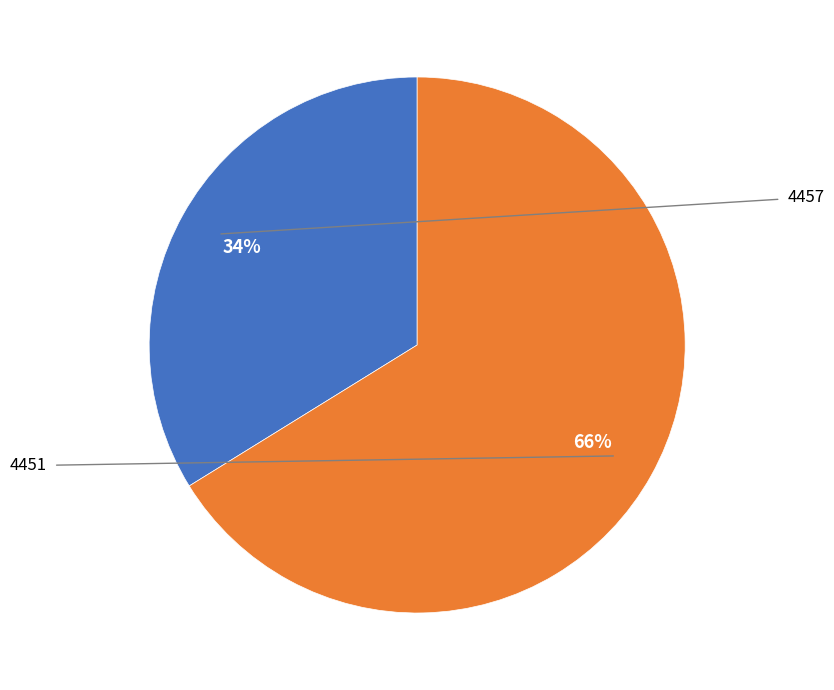

Rank the categories by value from highest to lowest.

4451, 4457